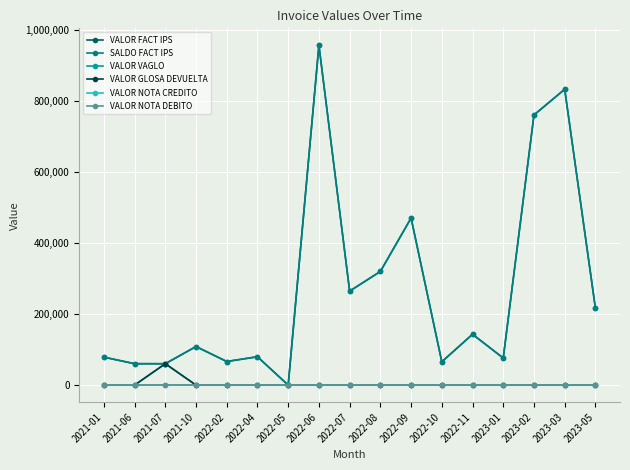

True or false: SALDO FACT IPS has more than 0 points higher than both neighbors.

True